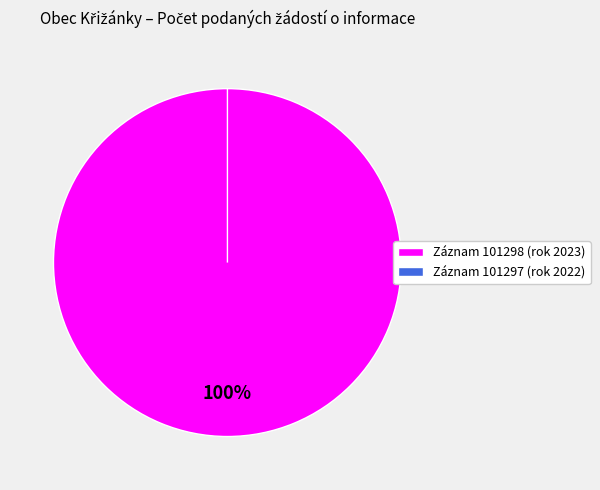

True or false: Počet výhradních licencí (2022) accounts for 0% of the total.

True